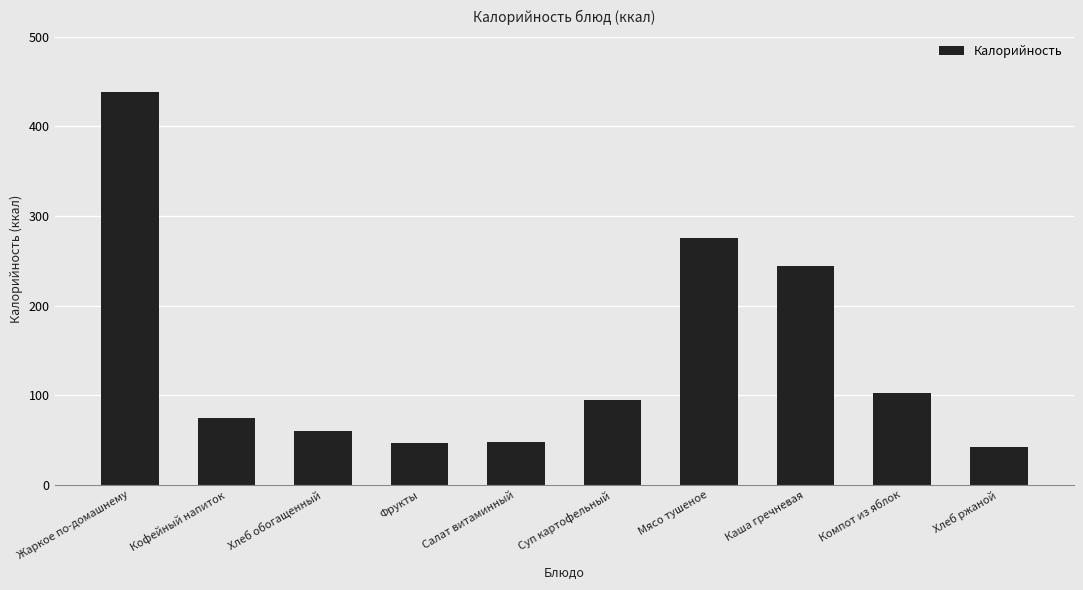

What is the smallest value displayed?

42